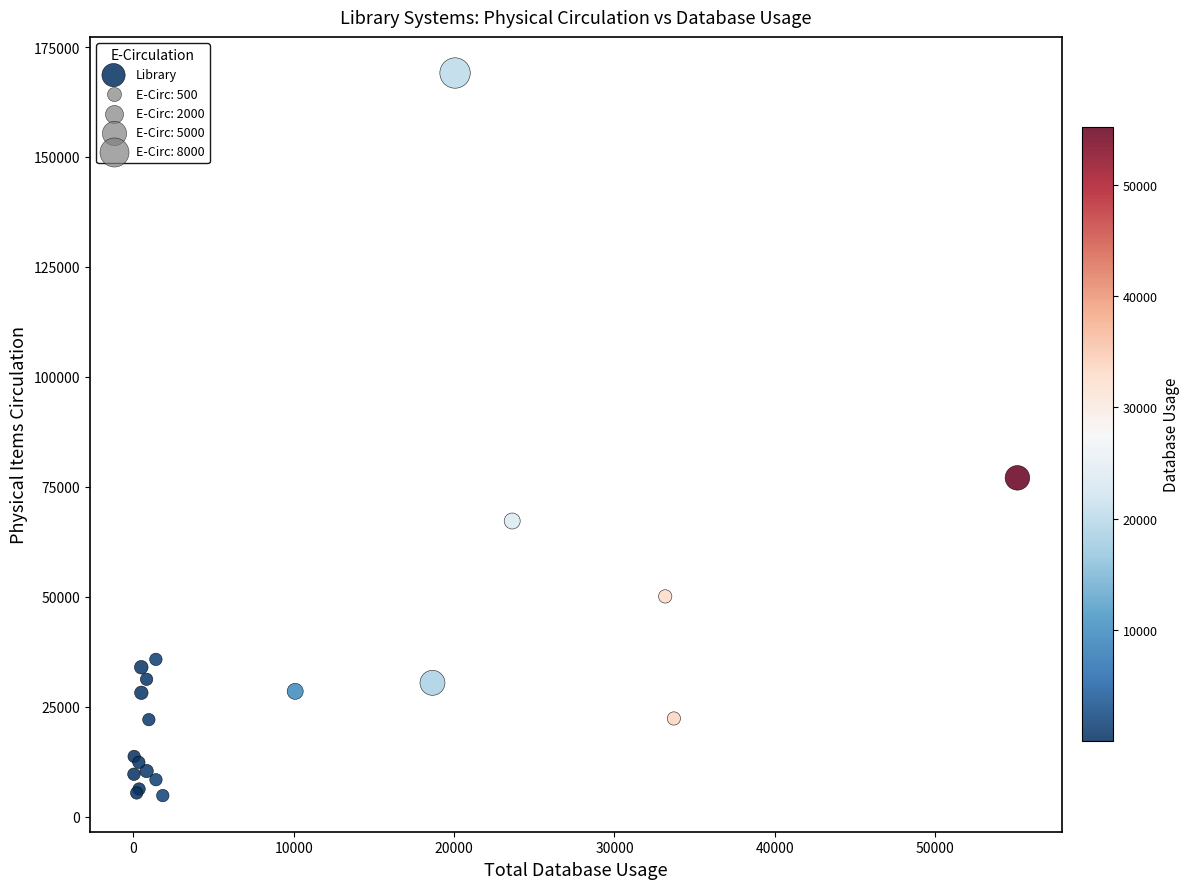

What Y value in the scatter plot is closest to 86943?

77046